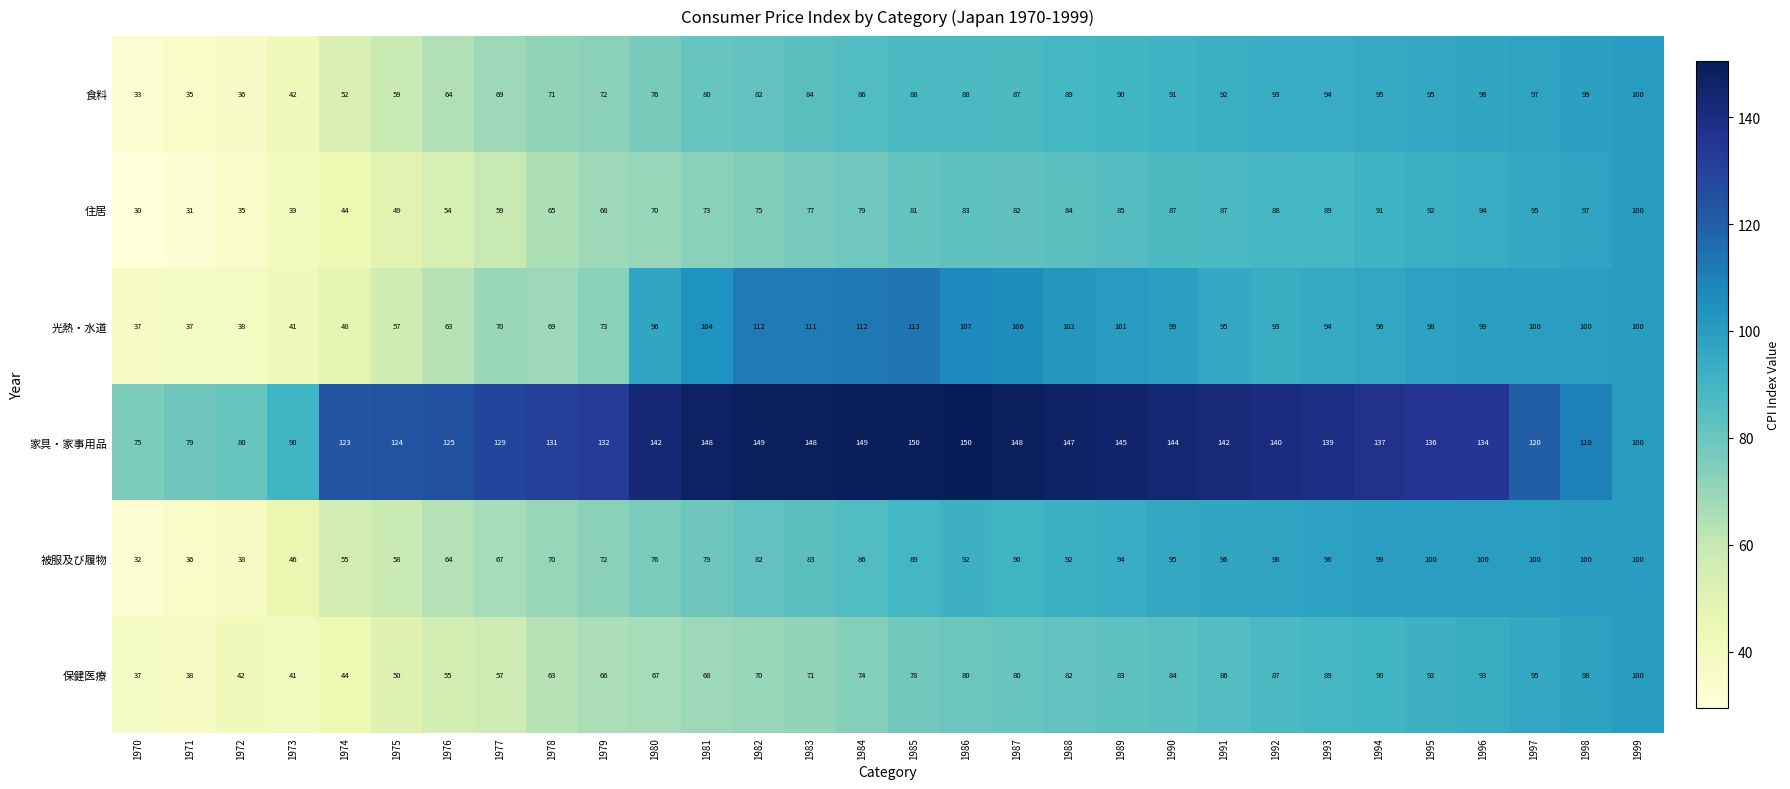

Which series changed the most between 1971 and 1975?

家具・家事用品